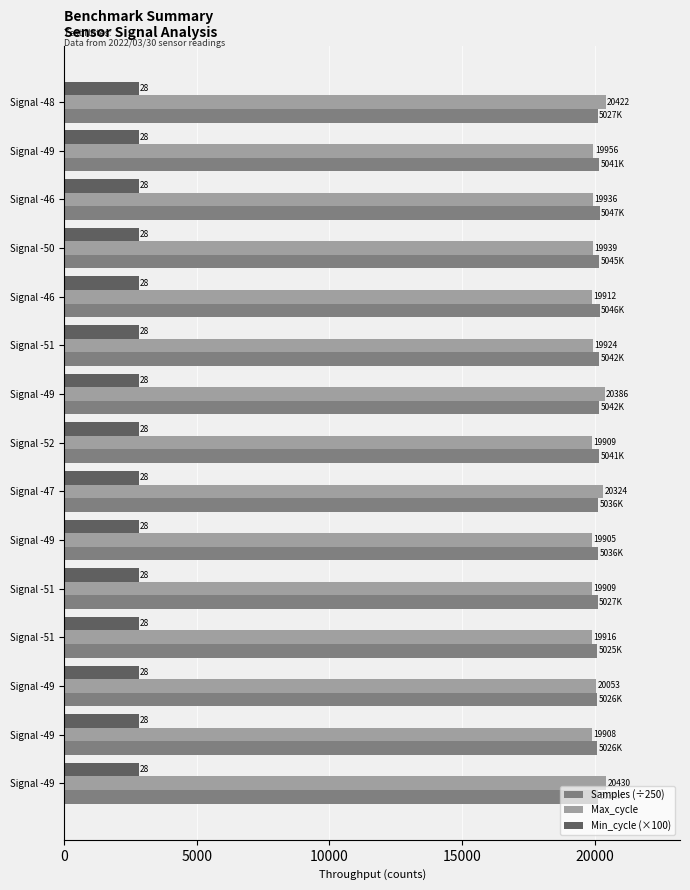

What are all the series names shown in the legend?

Samples (÷250), Max_cycle, Min_cycle (×100)